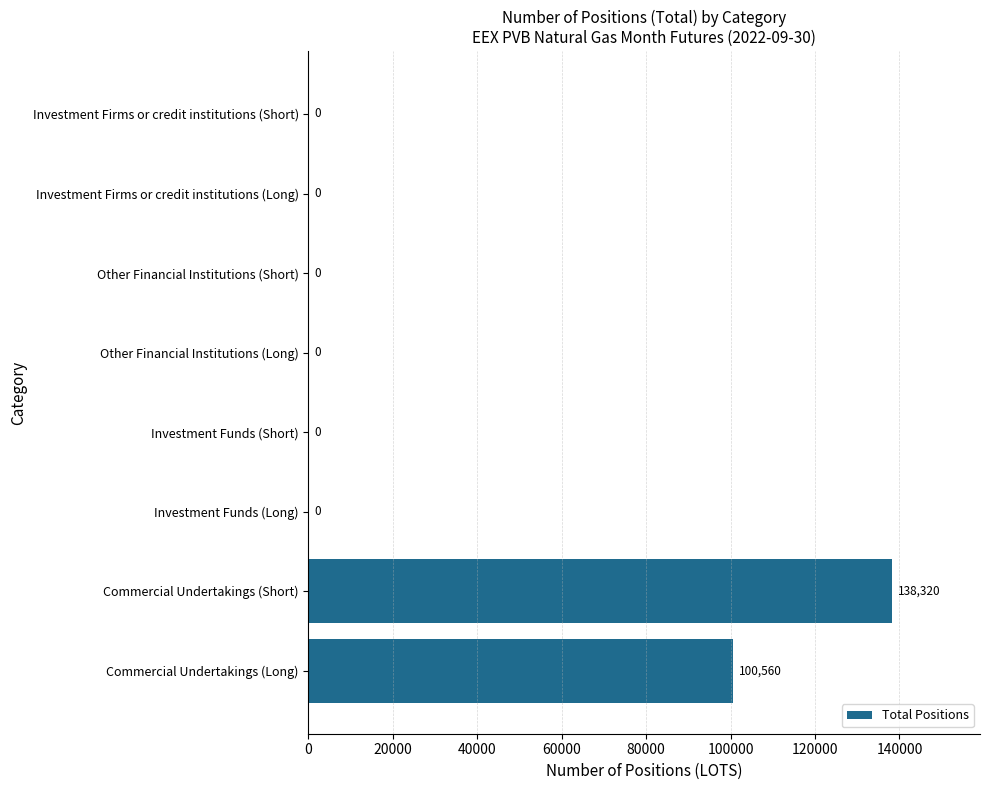

Which label corresponds to the largest value in the chart?

Commercial Undertakings (Short)